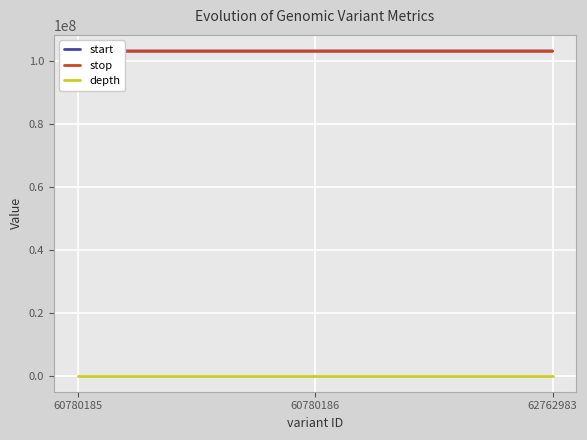

What is the sum of the start values at 60780186 and 60780185?

206152073